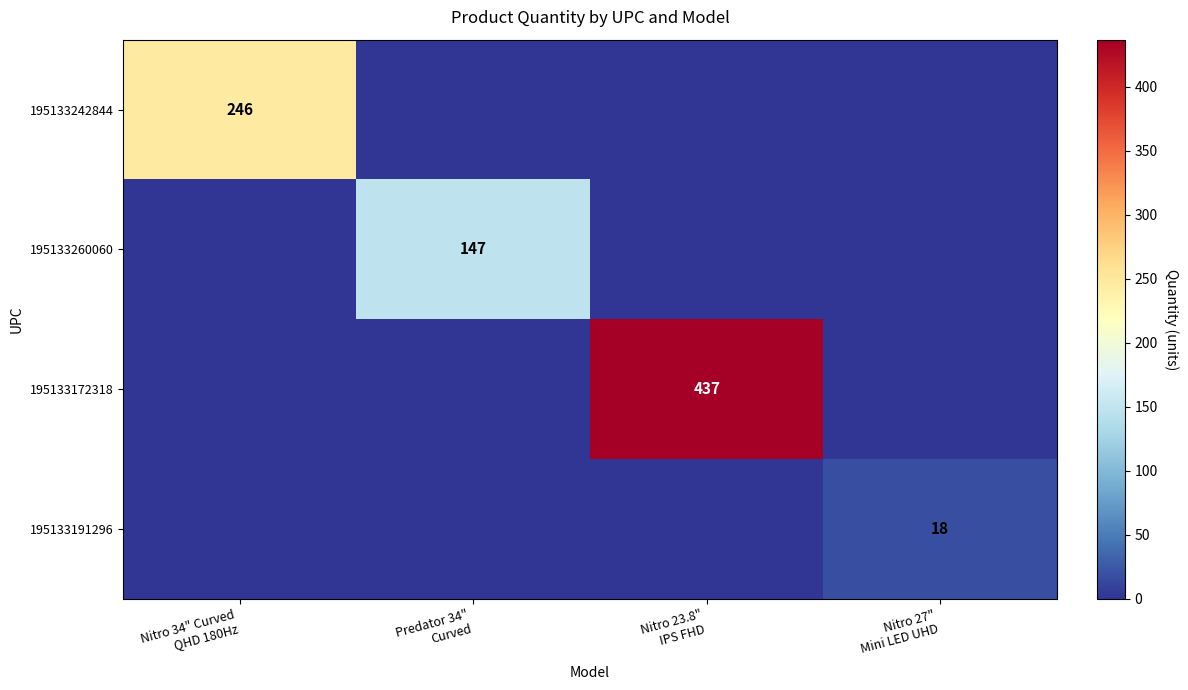

Which series has the largest range (max minus min)?

195133172318